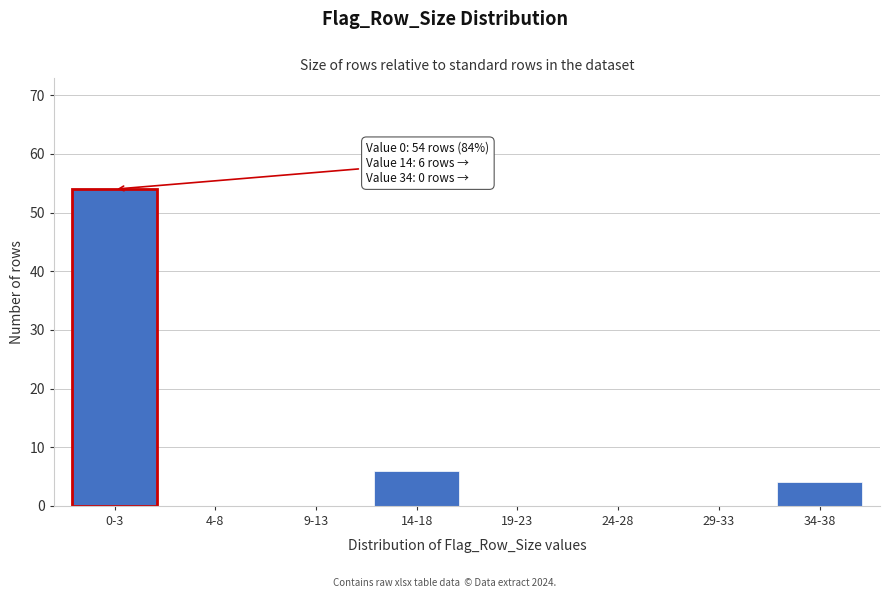

Reading left to right, list all the values displayed in this chart.

0-3=54	4-8=0	9-13=0	14-18=6	19-23=0	24-28=0	29-33=0	34-38=4